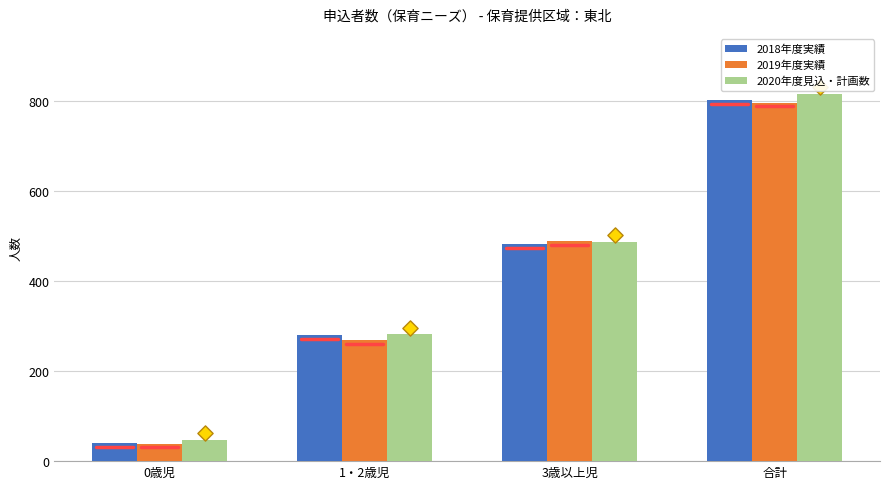

At how many categories does at least one series exceed 48?

3